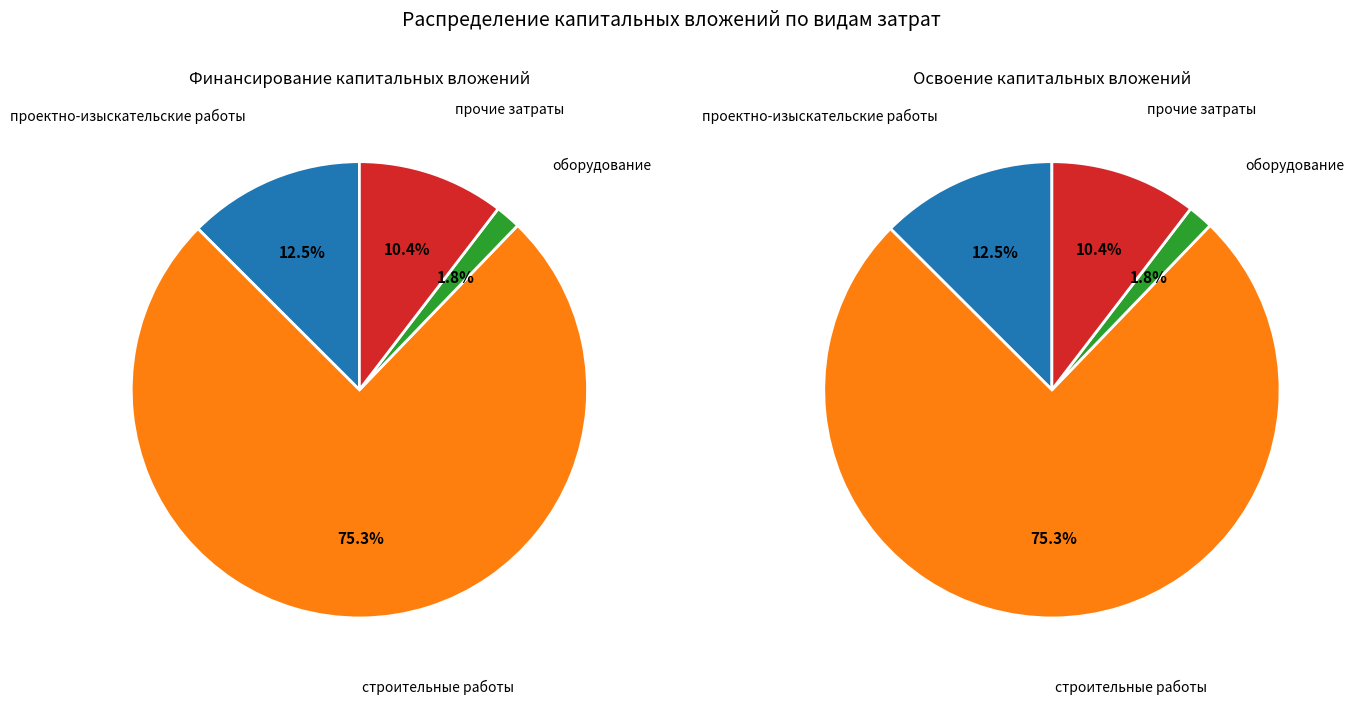

What percentage do оборудование and проектно-изыскательские работы together represent?

14.3%